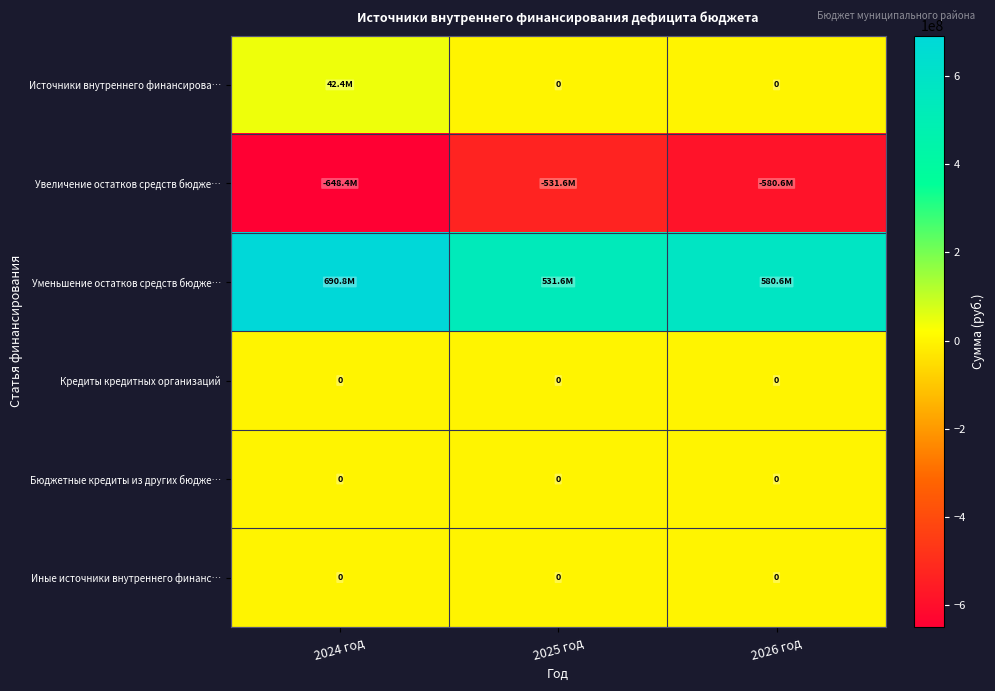

Rank the categories by Уменьшение остатков средств бюдже… value from lowest to highest.

2025 год, 2026 год, 2024 год